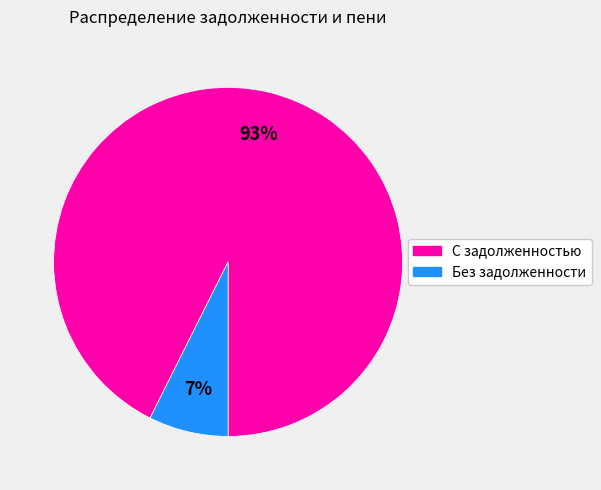

Count the number of slices in the pie.

2